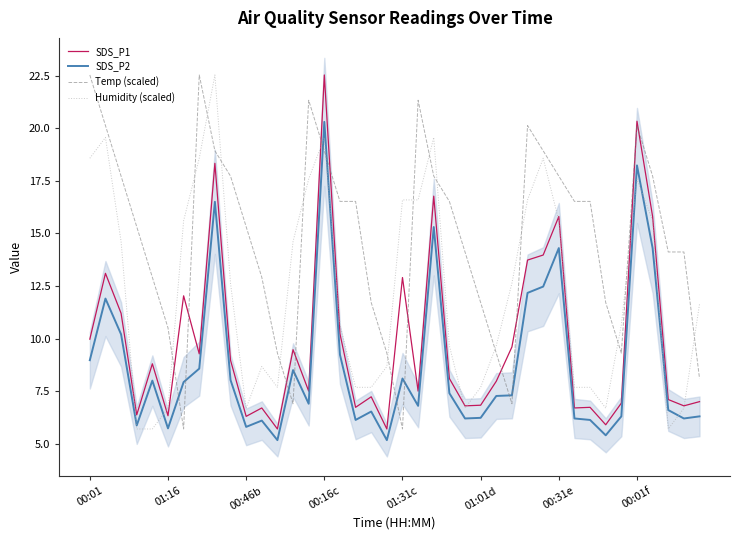

What are all the series names shown in the legend?

SDS_P1, SDS_P2, Temp (scaled), Humidity (scaled)